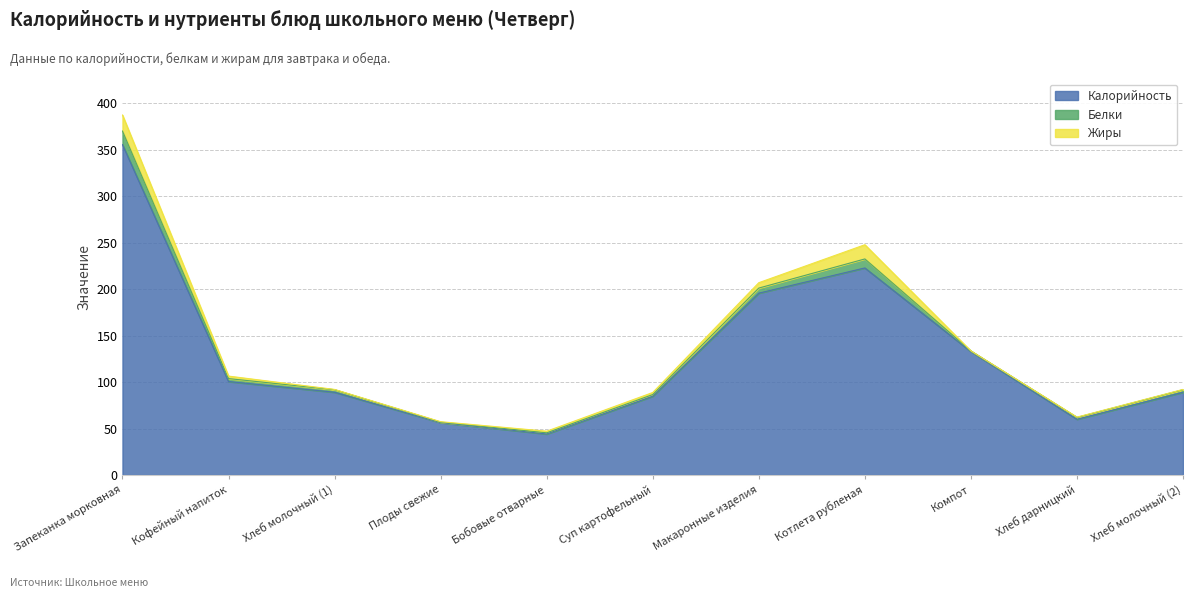

At Плоды свежие, list the series in order from smallest to largest.

Белки, Жиры, Калорийность